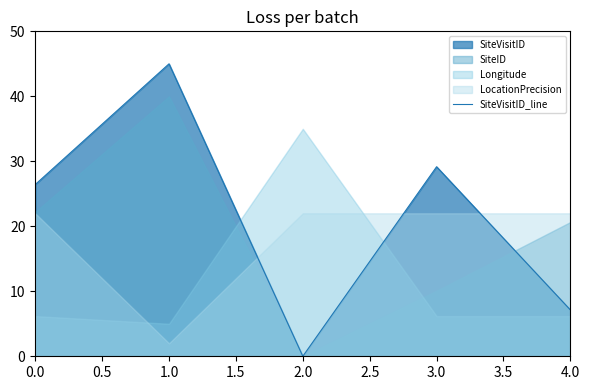

Which category has the highest value in the SiteVisitID_line series?

1.0